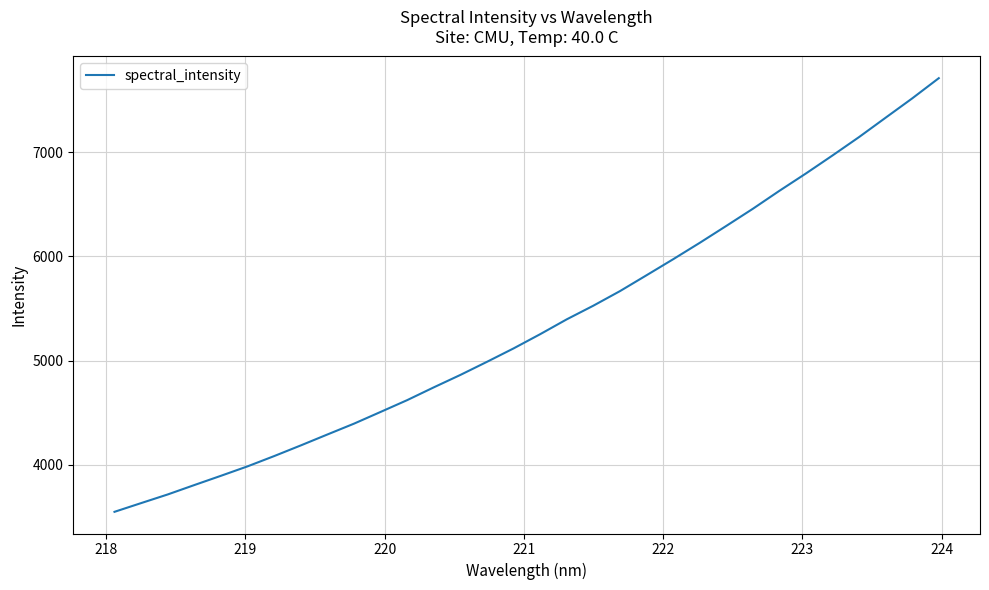

What is the minimum value shown in the chart?

3549.7